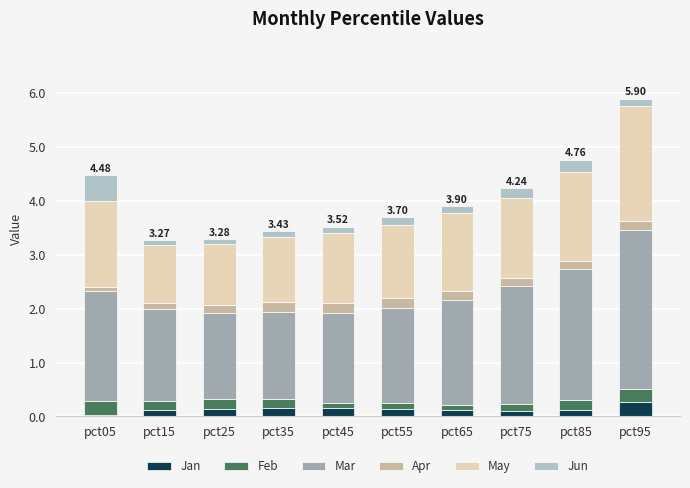

What is the sum of all Jan values?

1.3